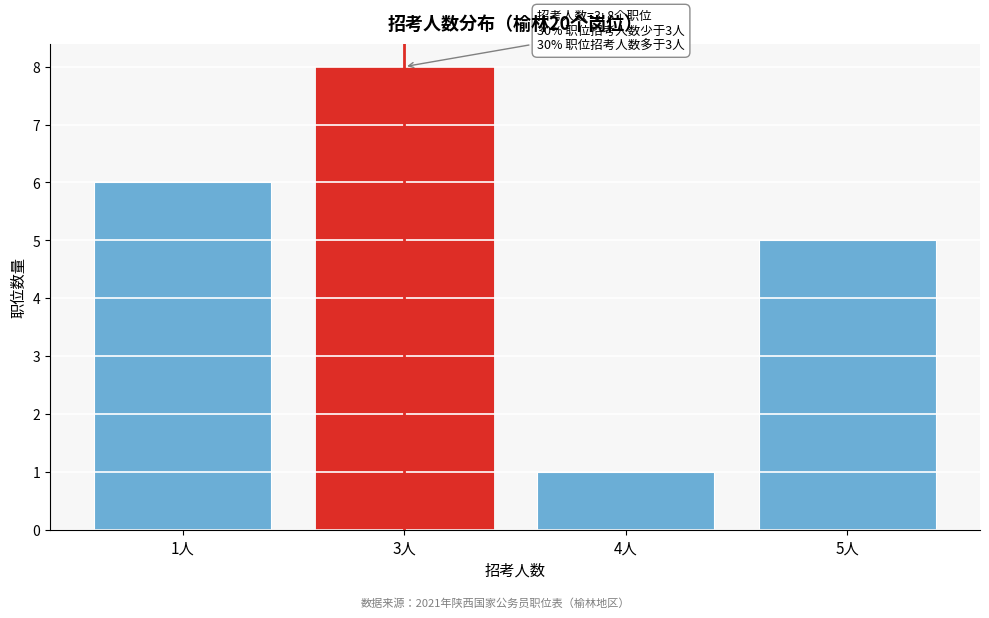

Reading left to right, list all the values displayed in this chart.

1人=6	3人=8	4人=1	5人=5